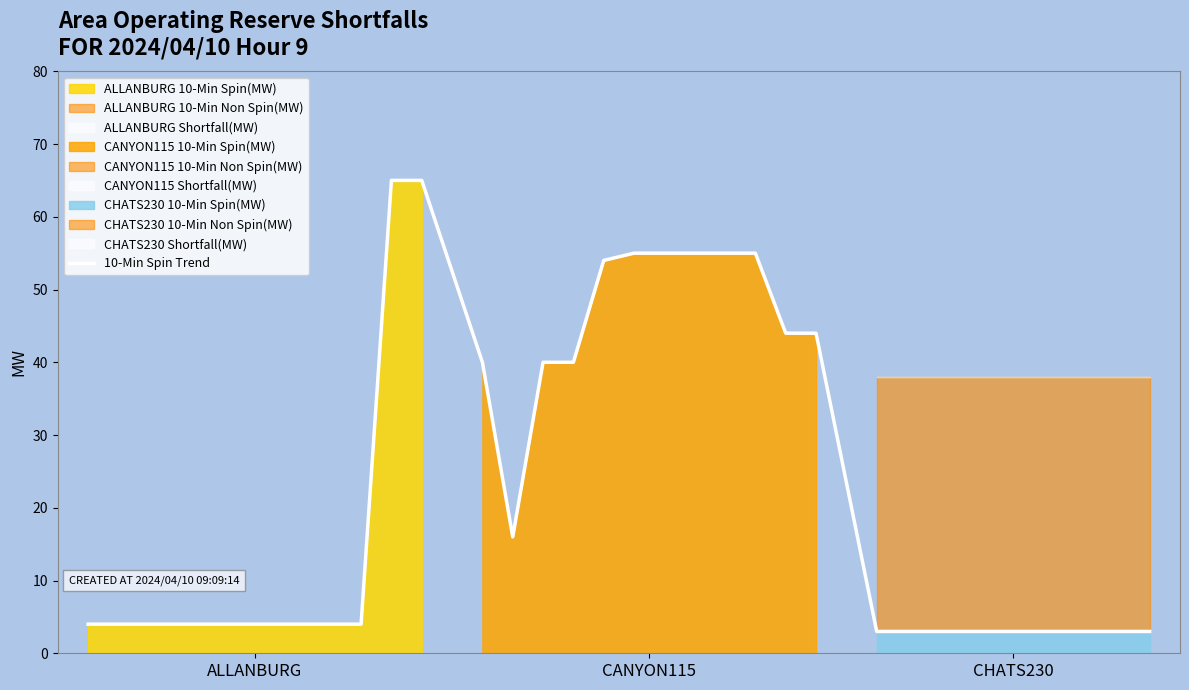

Is it true that the value at 6 is 4?

True